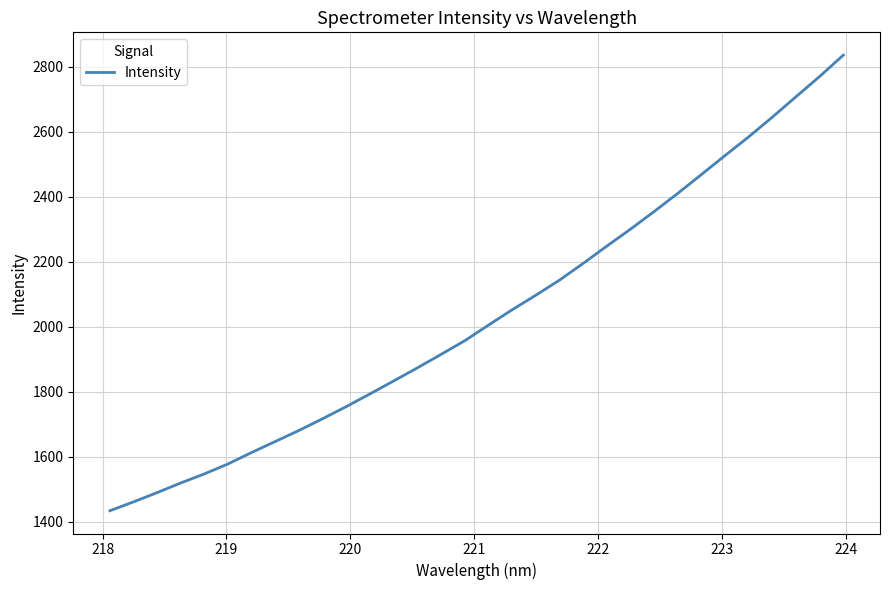

Reading right to left, extract all data points from this chart.

2835.7	2770.2	2707.9	2645.2	2584.6	2527.1	2468.6	2410.8	2354.8	2300.6	2248.5	2195.3	2143.9	2097.4	2052.7	2005.5	1957.7	1915.6	1874.1	1834.0	1794.2	1755.1	1717.8	1681.6	1647.6	1613.8	1578.5	1547.7	1519.7	1490.0	1461.4	1434.1